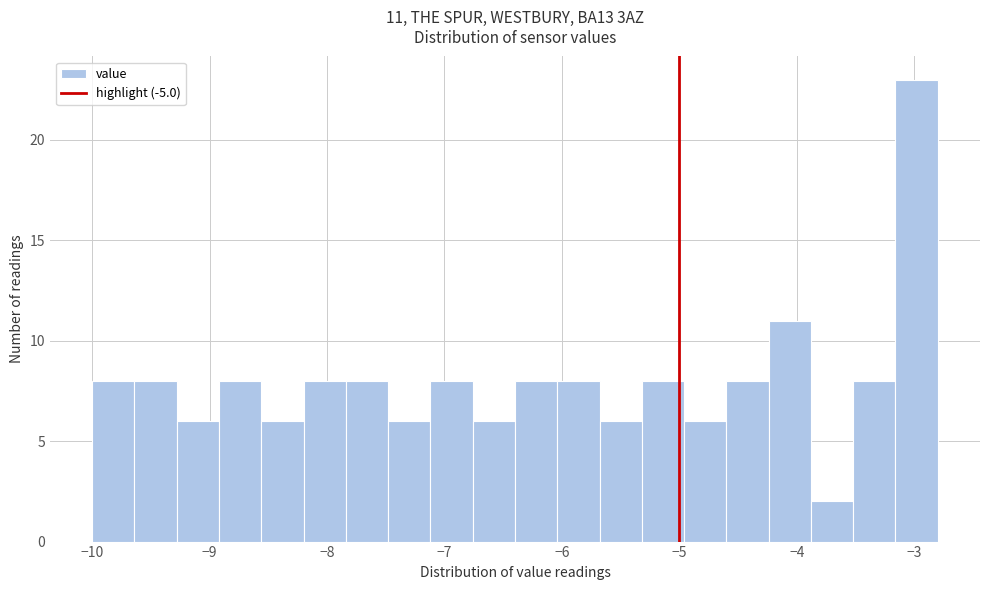

Read against the x-axis, roughly where is the centre of the tallest bar?

-3.0